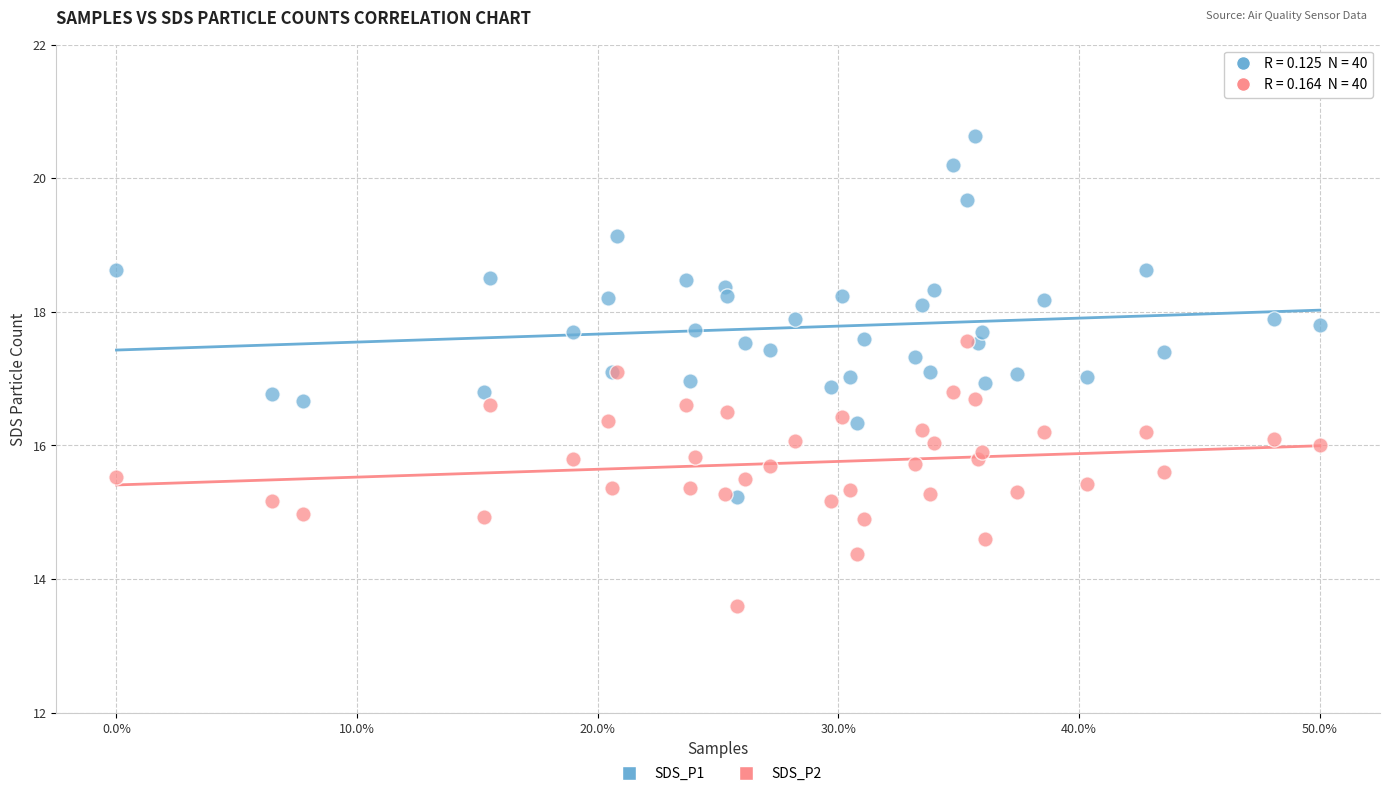

Which series reaches the minimum Y coordinate?

SDS_P2